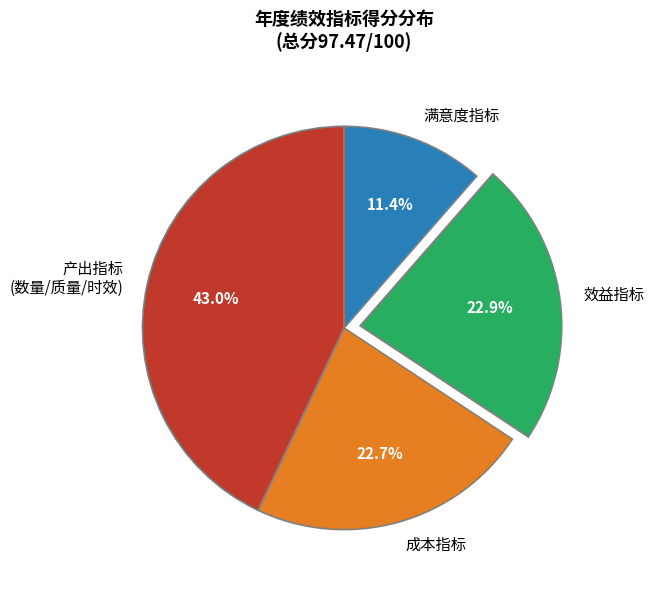

What is the ratio of the value at 满意度指标 to the value at 产出指标 (数量/质量/时效)?

0.3